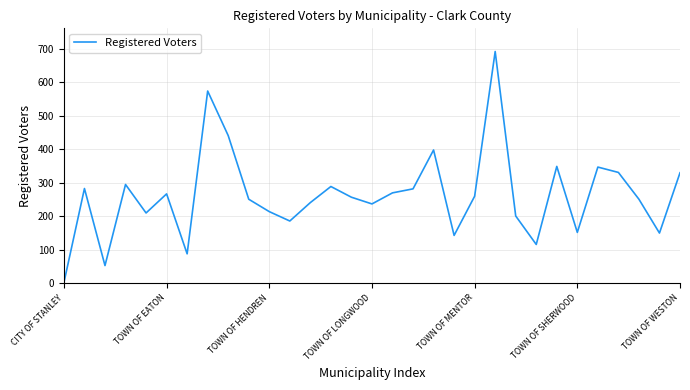

What is the greatest value displayed?

692